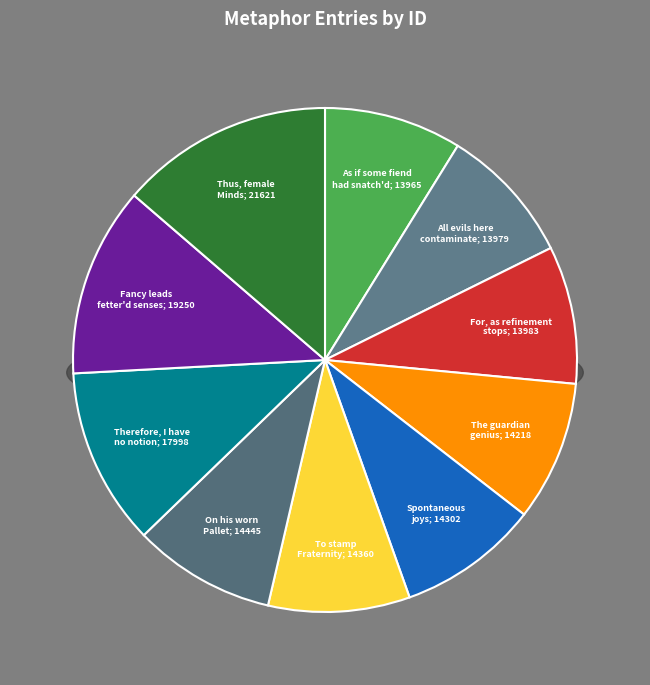

Does any single category account for the majority?

No